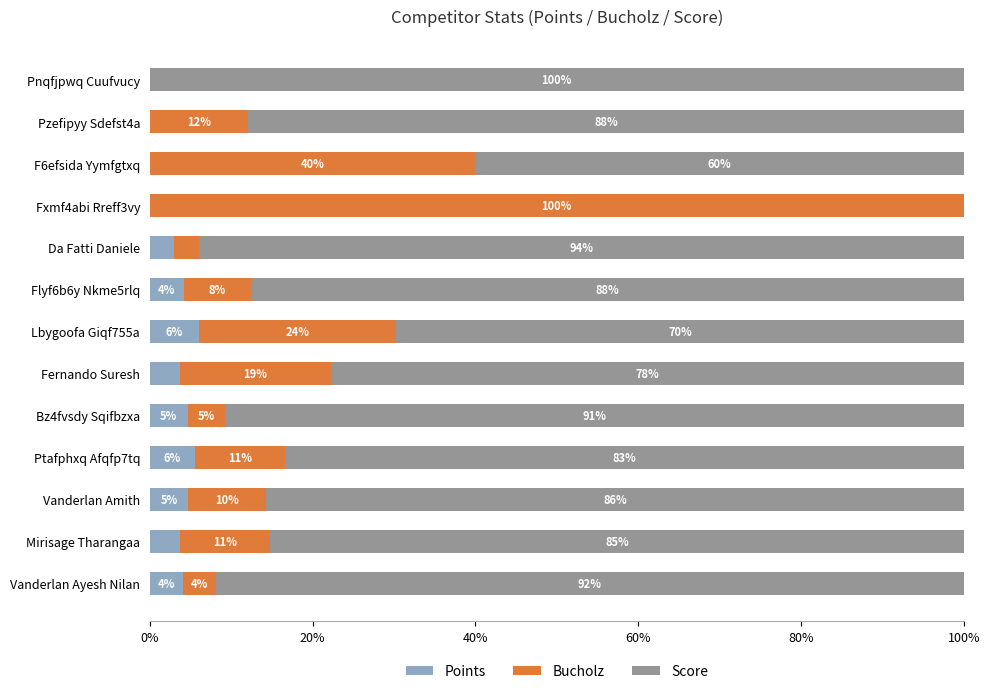

What is the difference between the second highest and minimum values in the Points series?

5.6